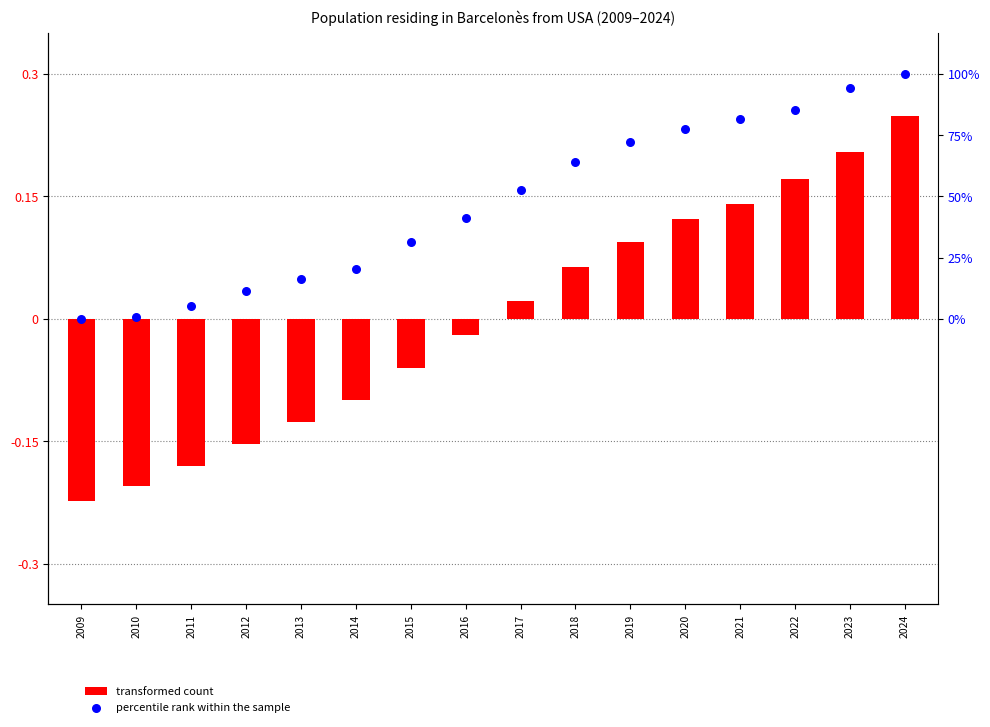

Which series contains the highest Y value?

percentile rank within the sample